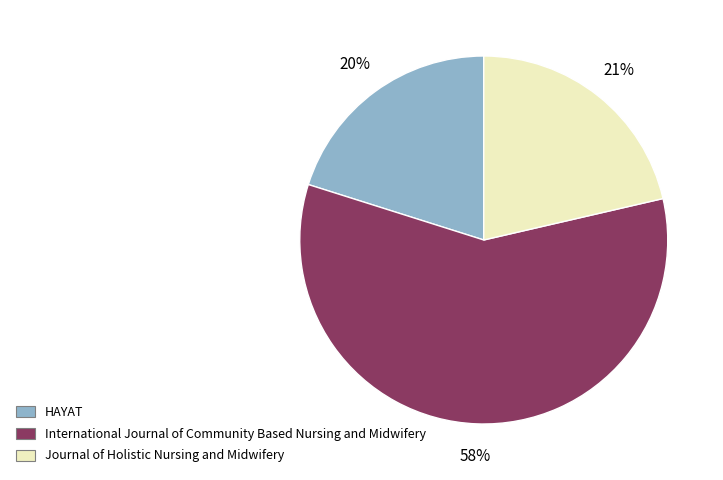

To the nearest percent, what portion does Journal of Holistic Nursing and Midwifery represent?

21%